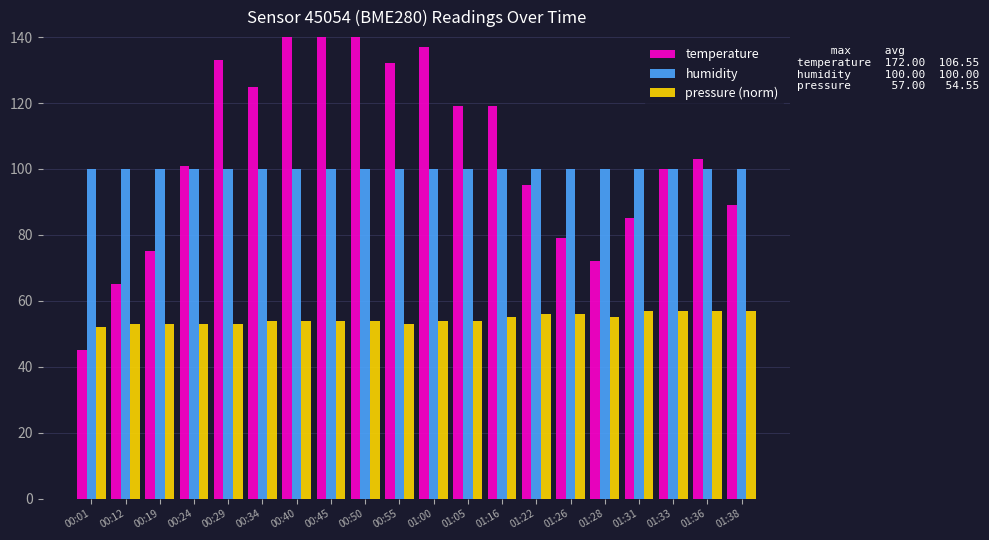

How many bars are there in each group?

3